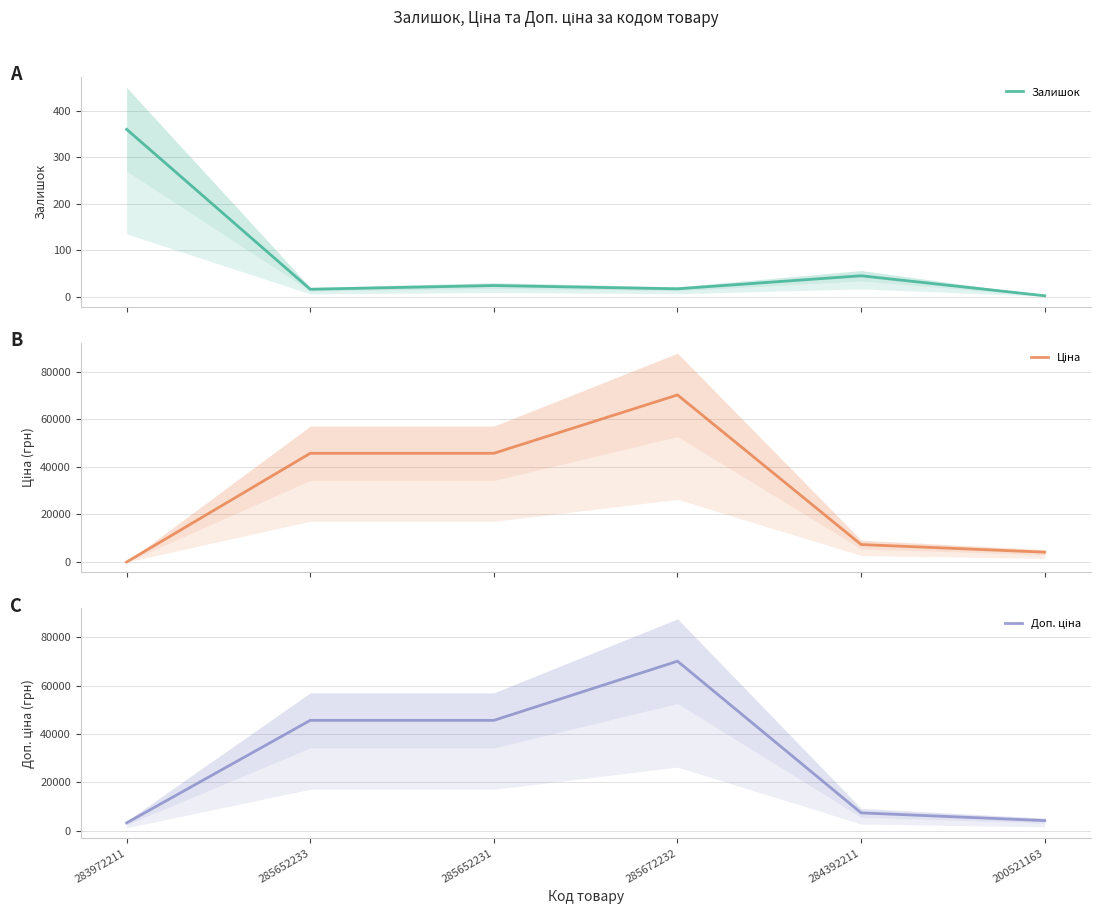

At which label does Доп. ціна reach its minimum?

283972211